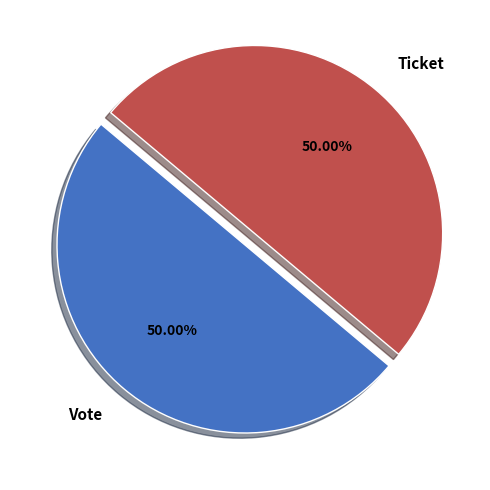

To the nearest percent, what portion does Vote represent?

50%